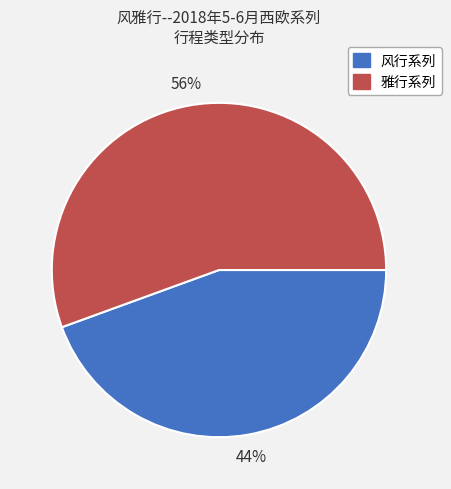

To the nearest percent, what is the average slice percentage?

50%